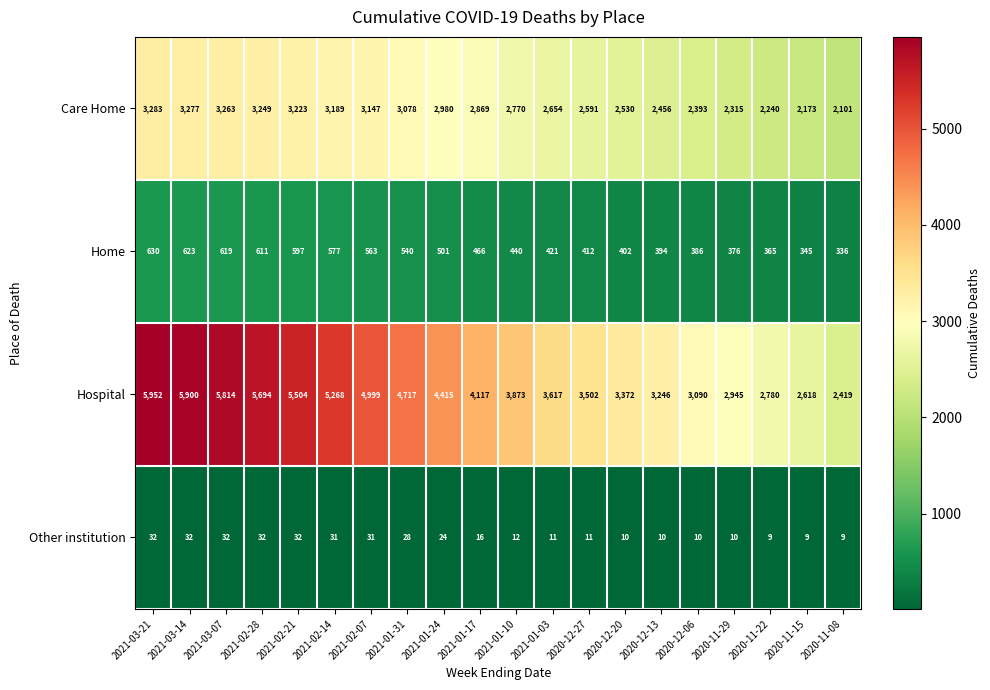

Count the number of categories in the chart.

20